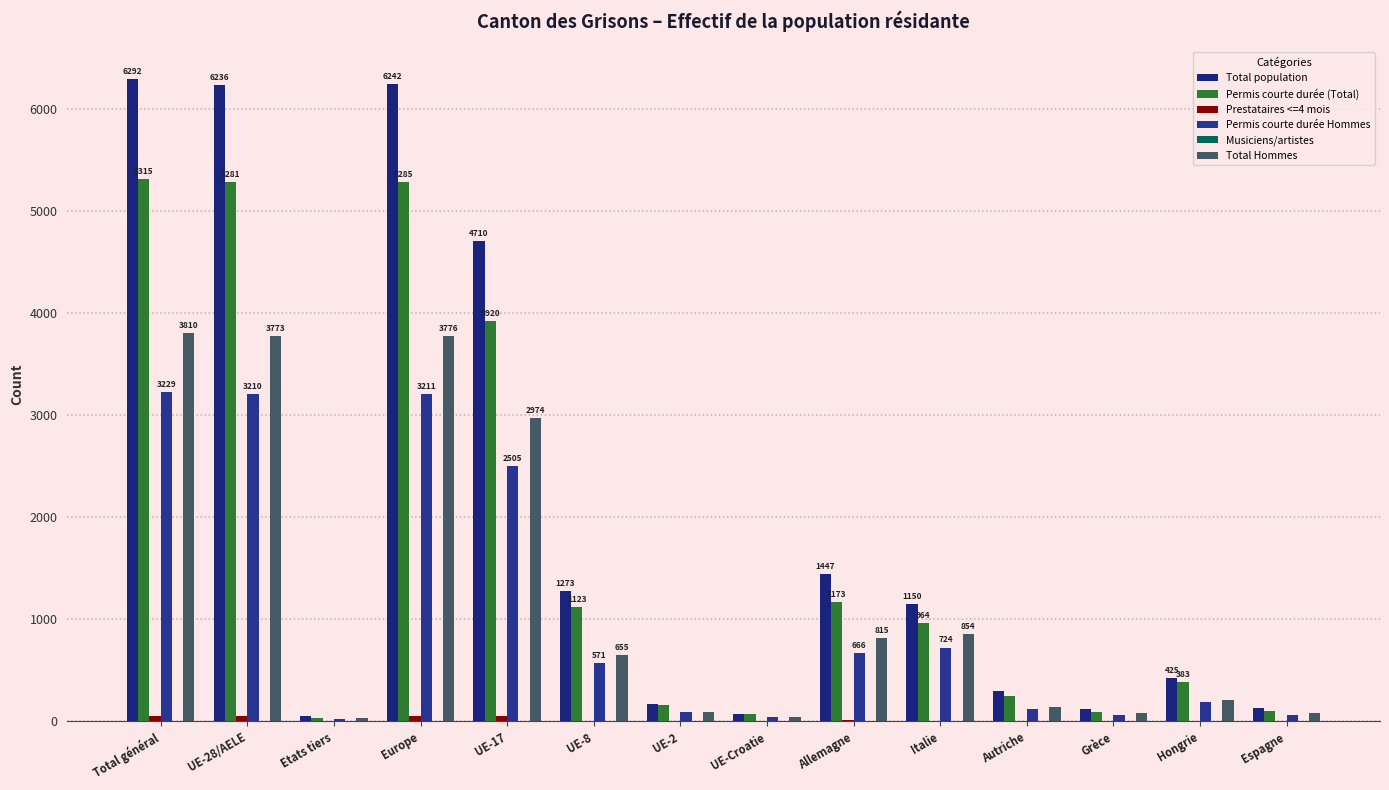

What is the maximum value shown in the chart?

6292